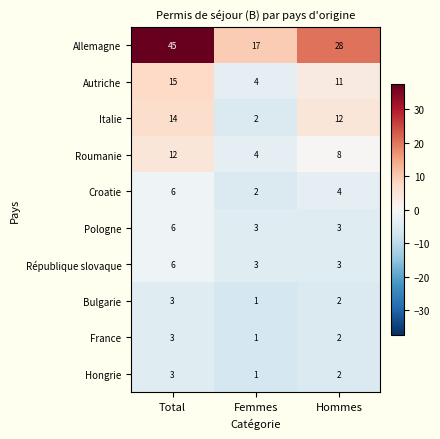

What is the maximum value shown in the chart?

45